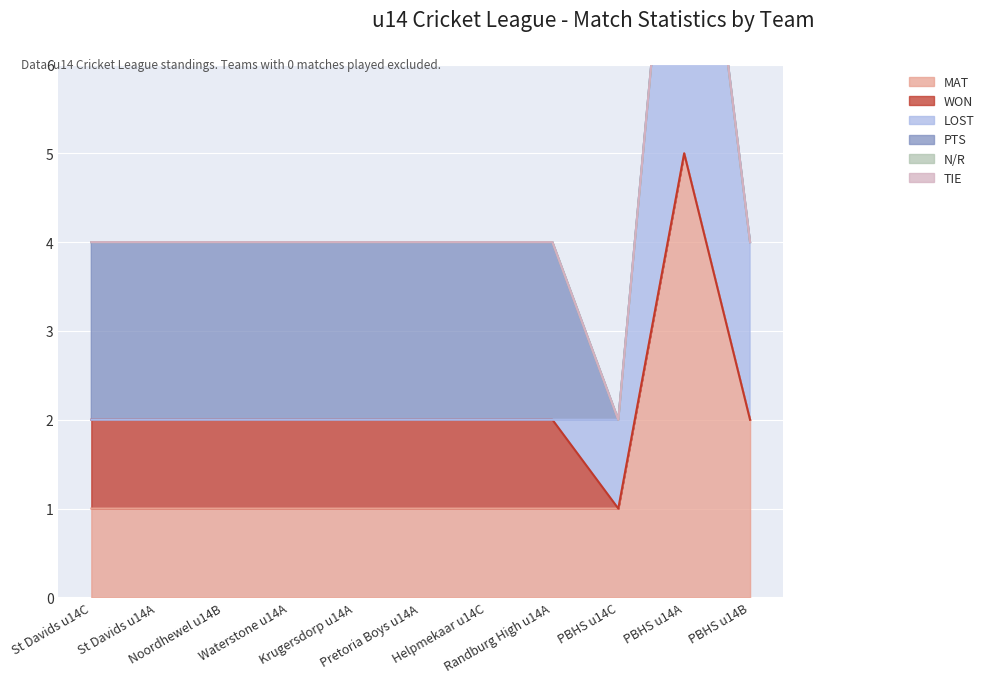

True or false: MAT and WON intersect in this chart.

False